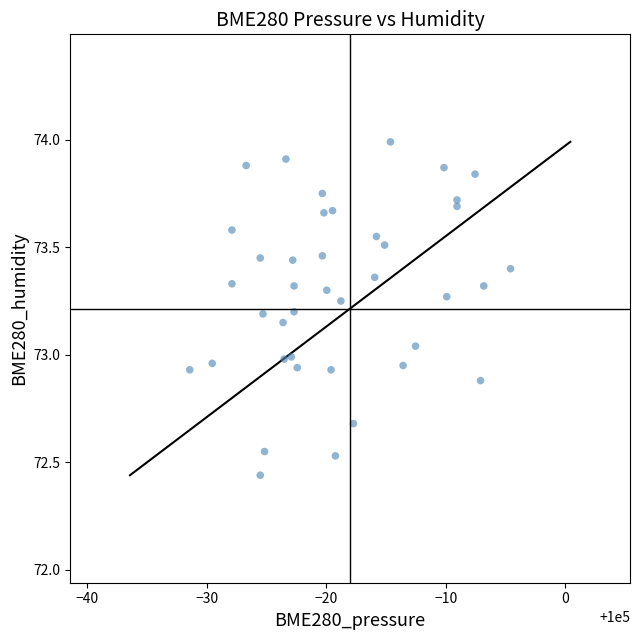

What is the range of X values (max minus min)?

26.8